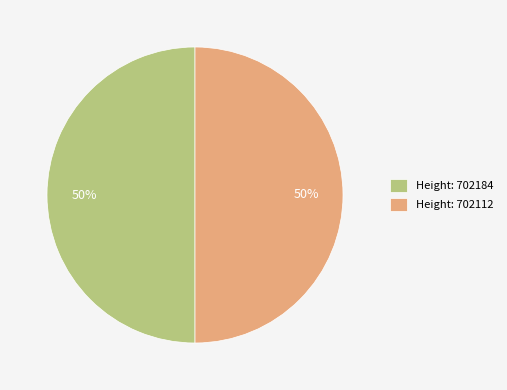

Approximately how many times larger is the value at Height: 702184 compared to Height: 702112?

1.0